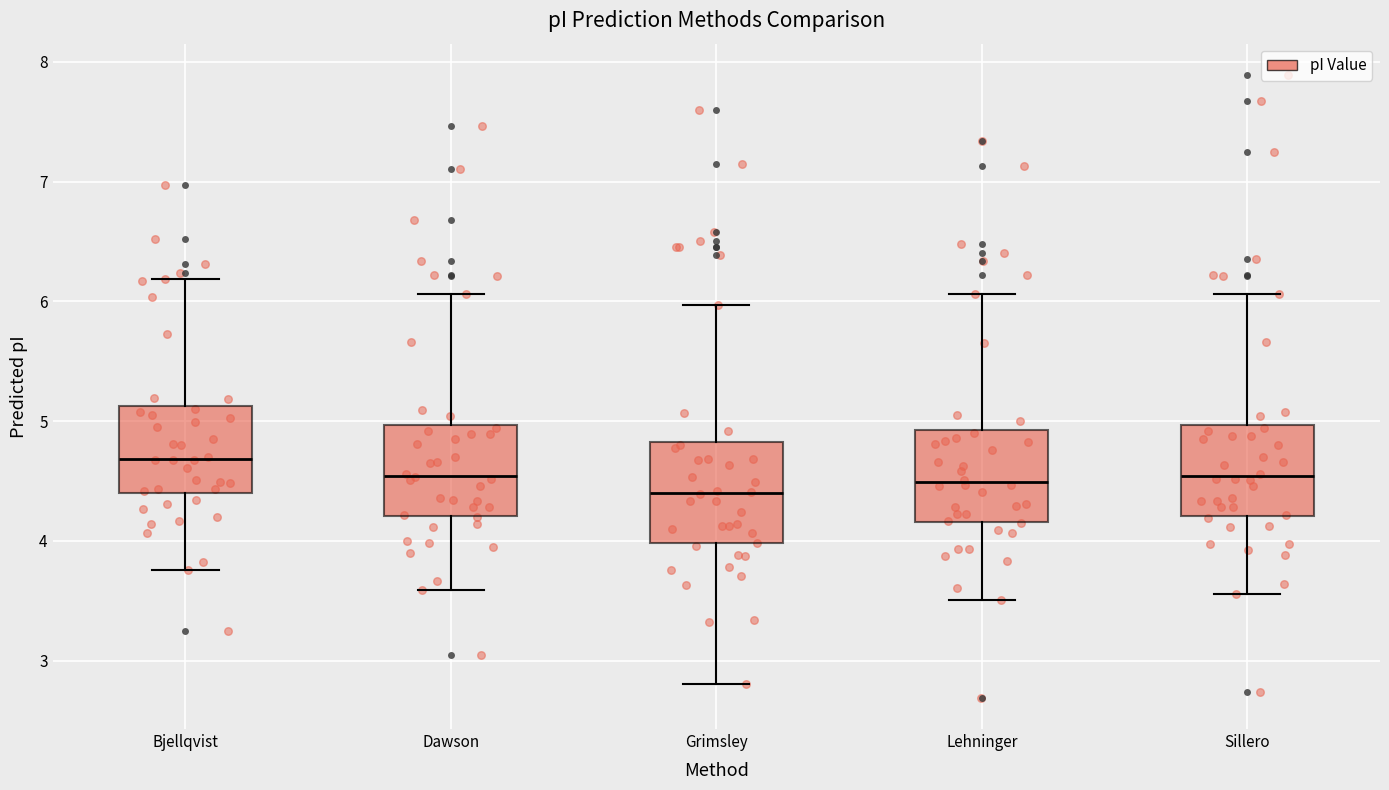

Reading left to right, read every box against the y-axis: the position of its median line, the range the box covers, and the ends of its whiskers. The values are not printed on the chart, so give them approximately, as read against the axis.

Bjellqvist: median 4.7, box 4.4 to 5.1, whiskers 3.8 to 6.2
Dawson: median 4.5, box 4.2 to 5.0, whiskers 3.6 to 6.1
Grimsley: median 4.4, box 4.0 to 4.8, whiskers 2.8 to 6.0
Lehninger: median 4.5, box 4.2 to 4.9, whiskers 3.5 to 6.1
Sillero: median 4.5, box 4.2 to 5.0, whiskers 3.6 to 6.1